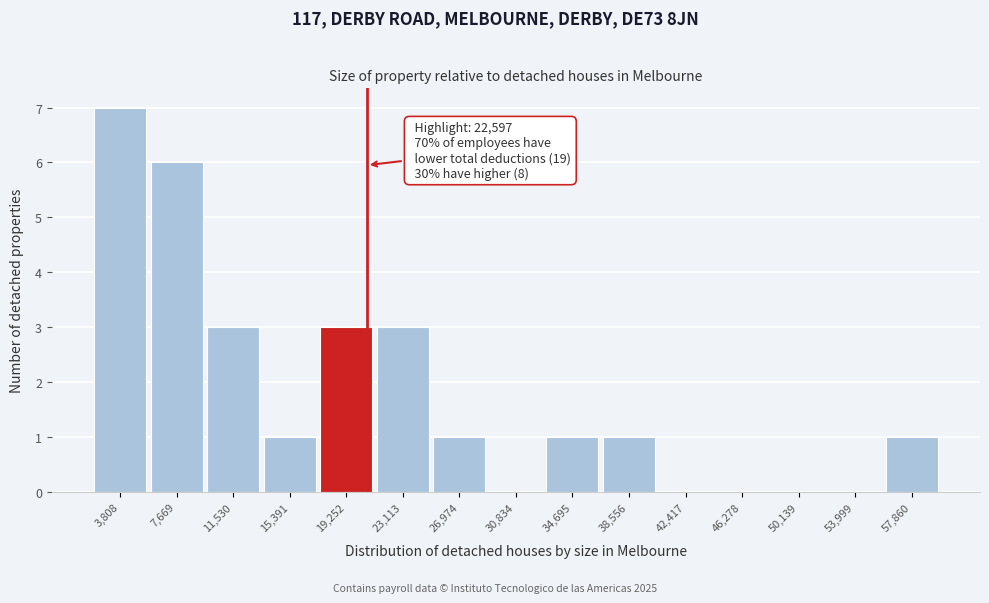

Reading left to right, list all the values displayed in this chart.

3,808=7	7,669=6	11,530=3	15,391=1	19,252=3	23,113=3	26,974=1	30,834=0	34,695=1	38,556=1	42,417=0	46,278=0	50,139=0	53,999=0	57,860=1